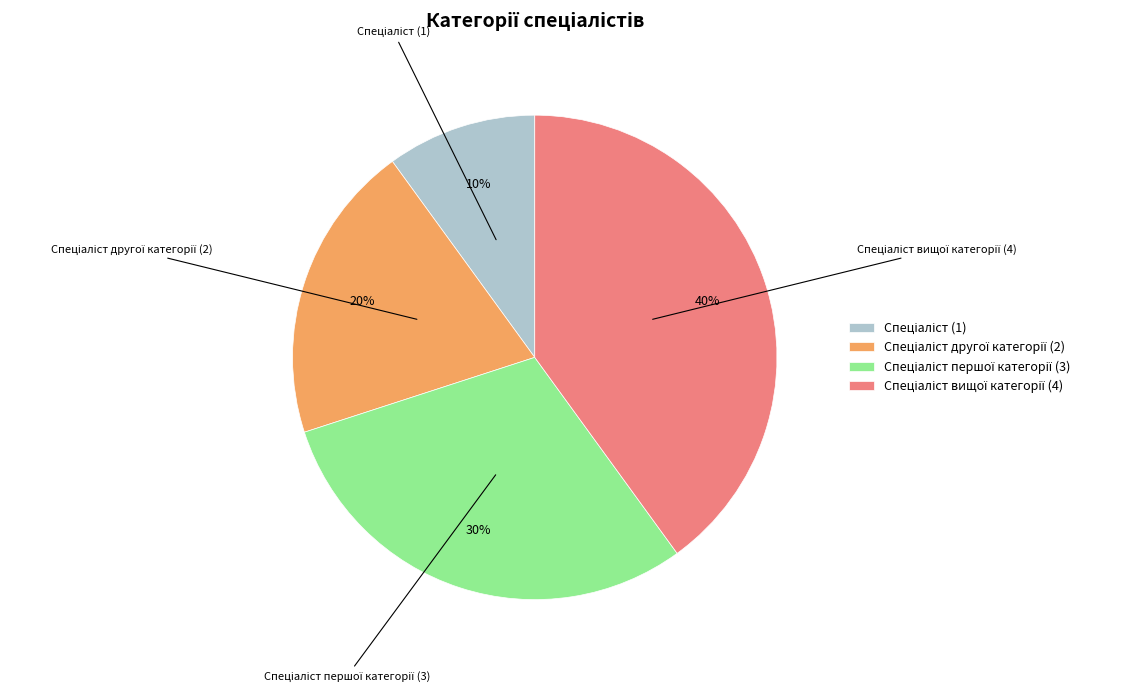

To the nearest percent, what is the average slice percentage?

25%